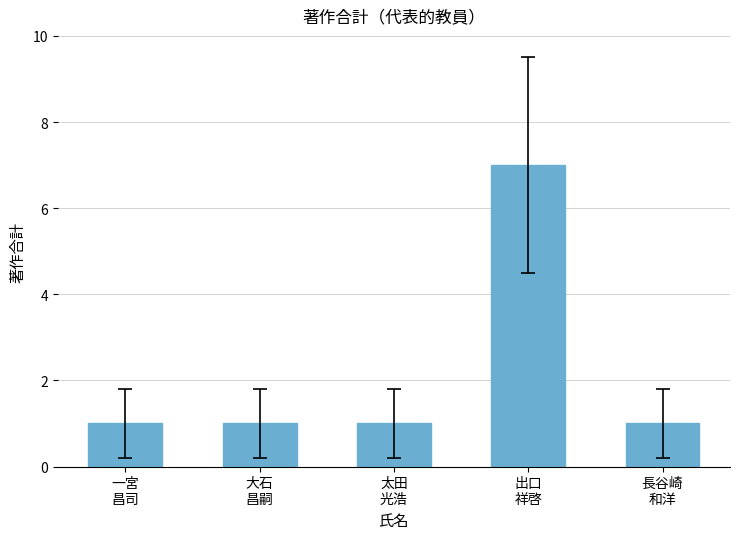

What is the difference between the maximum and minimum values?

6